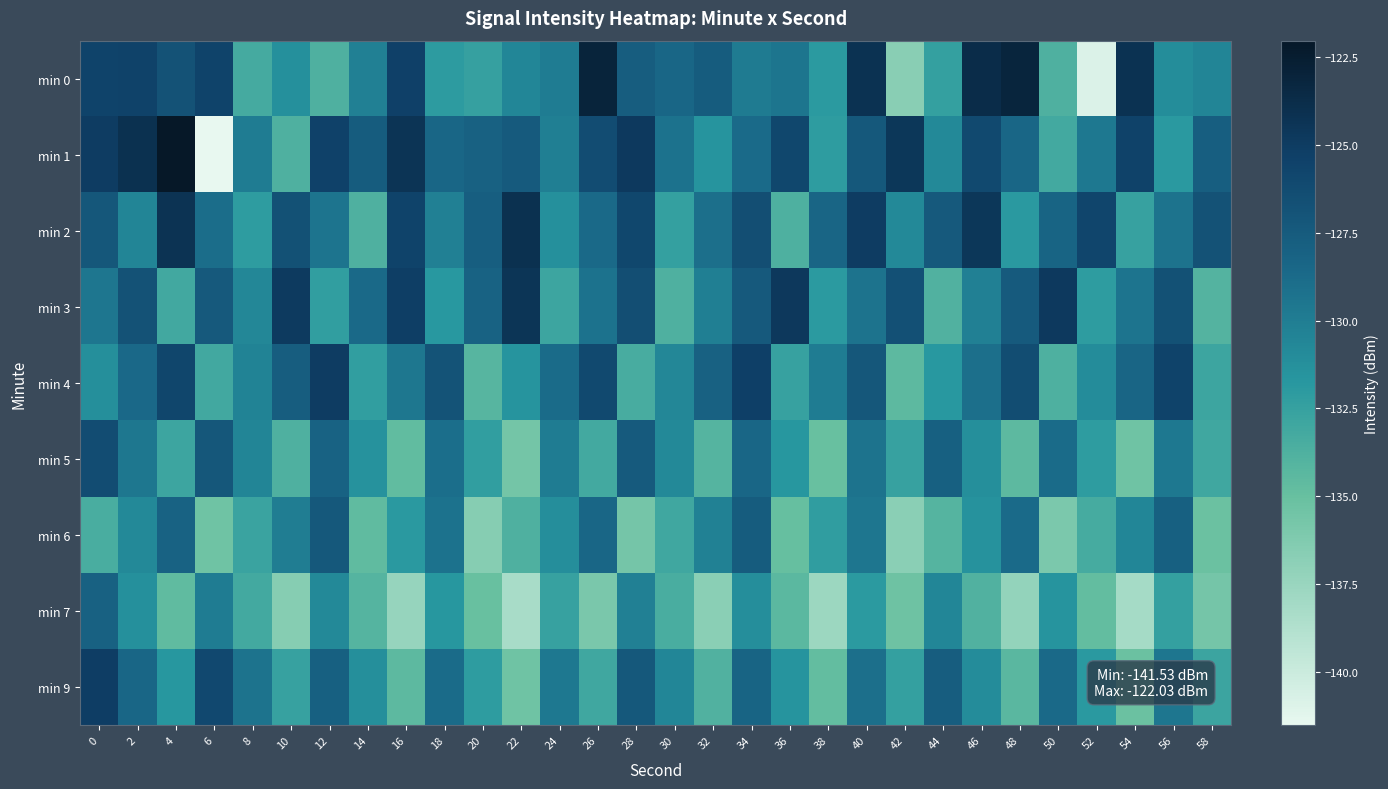

What is the minimum value shown in the chart?

-141.5